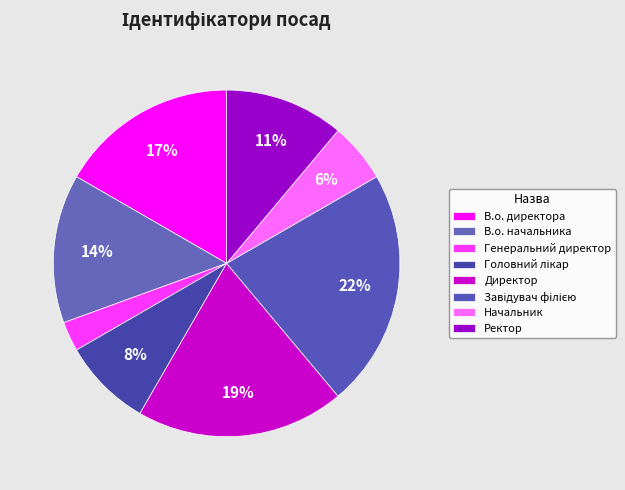

To the nearest percent, what is the difference between the largest and smallest slice percentages?

19%